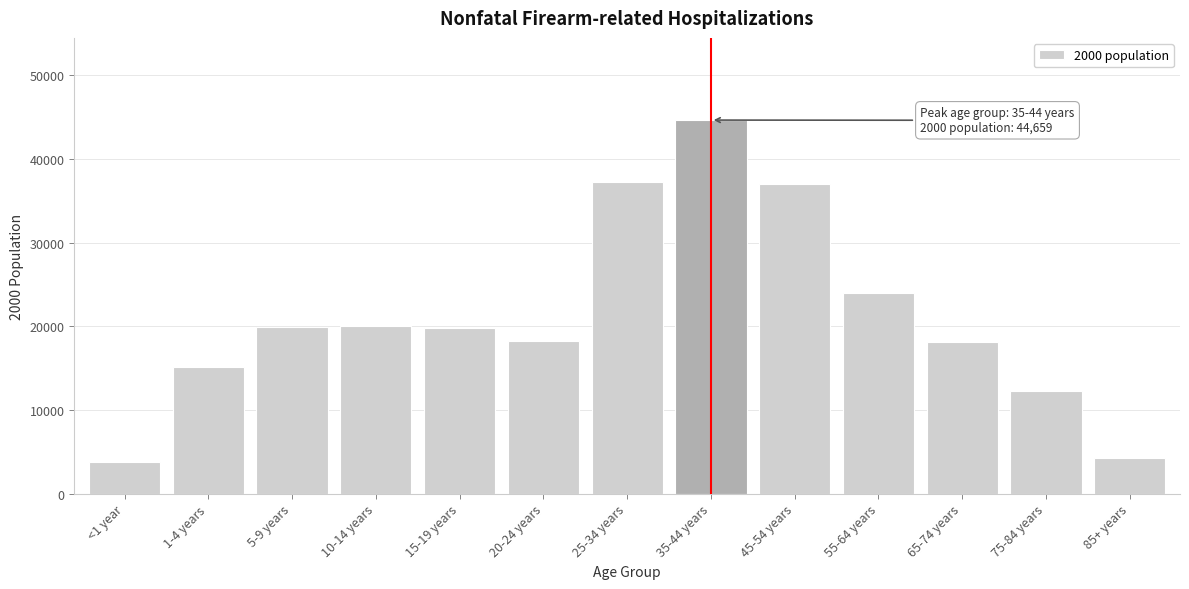

Is it true that the value at 55-64 years is 37127?

False